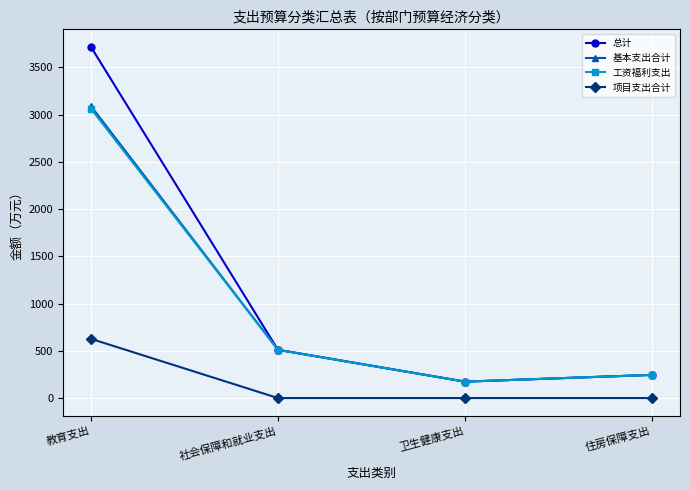

What is the lowest value of the 基本支出合计 series?

173.6